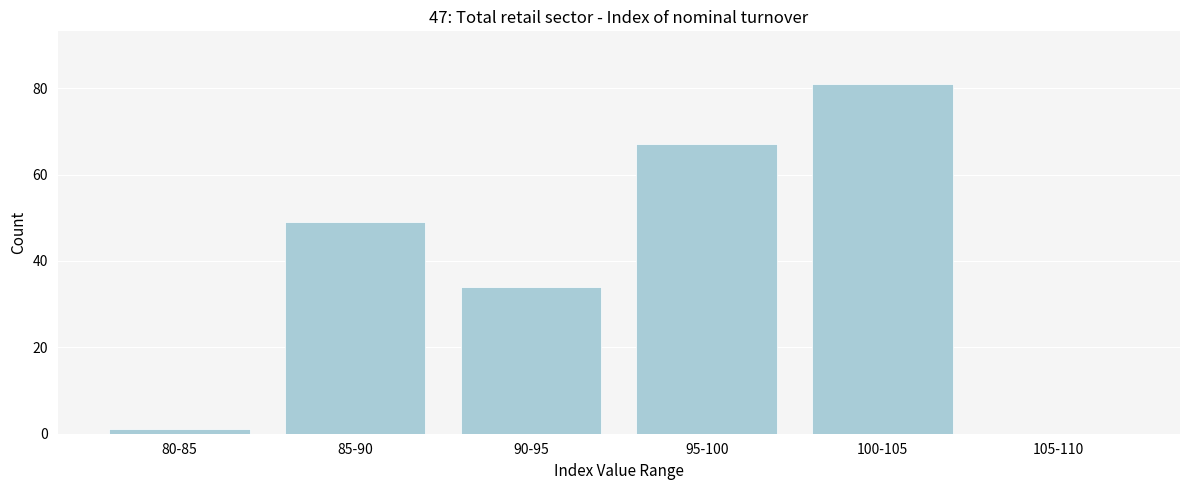

Reading left to right, list all the values displayed in this chart.

80-85=1	85-90=49	90-95=34	95-100=67	100-105=81	105-110=0